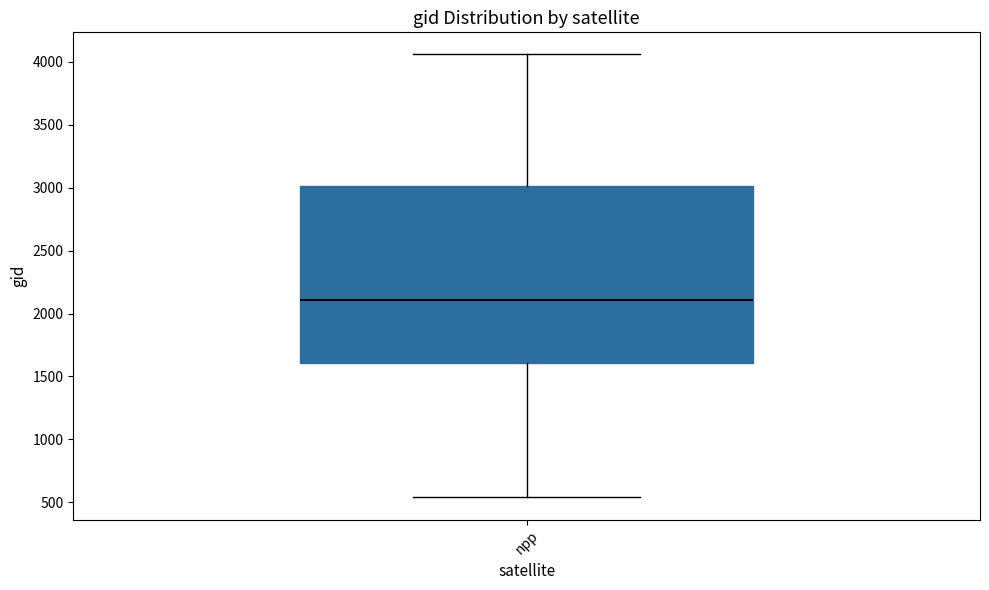

Where does the median line of the box for npp sit on the y-axis? The values are not printed on the chart, so give them approximately, as read against the axis.

2100